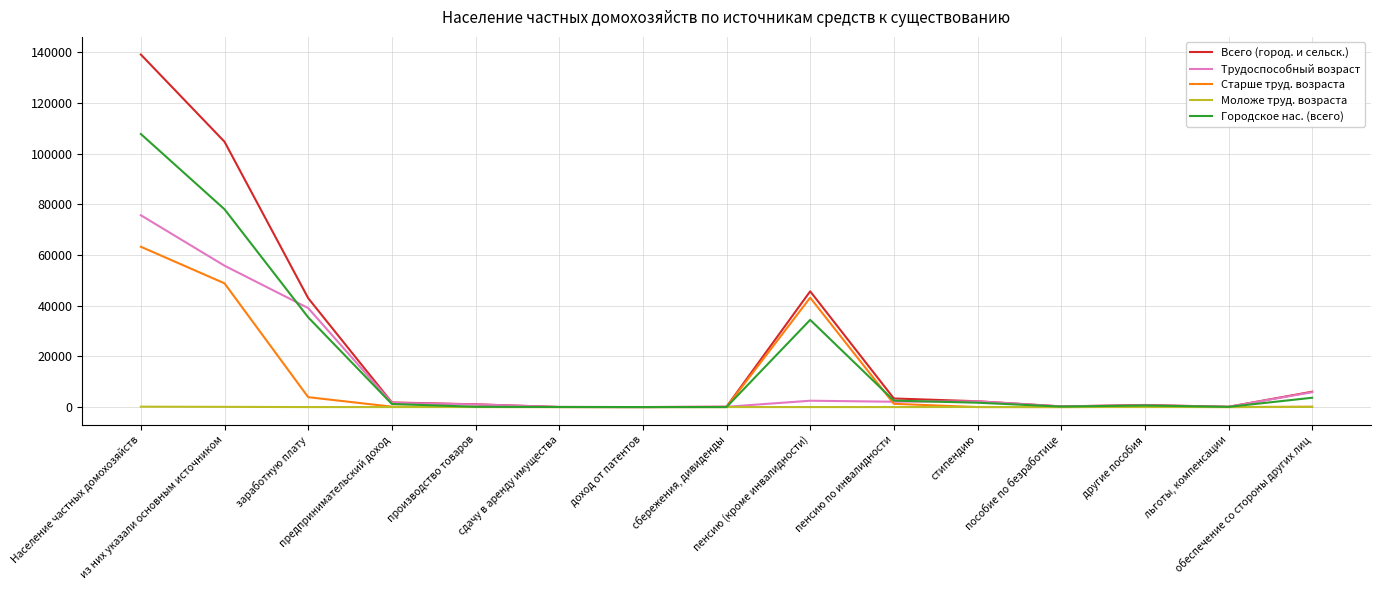

What is the maximum value for Моложе труд. возраста?

159